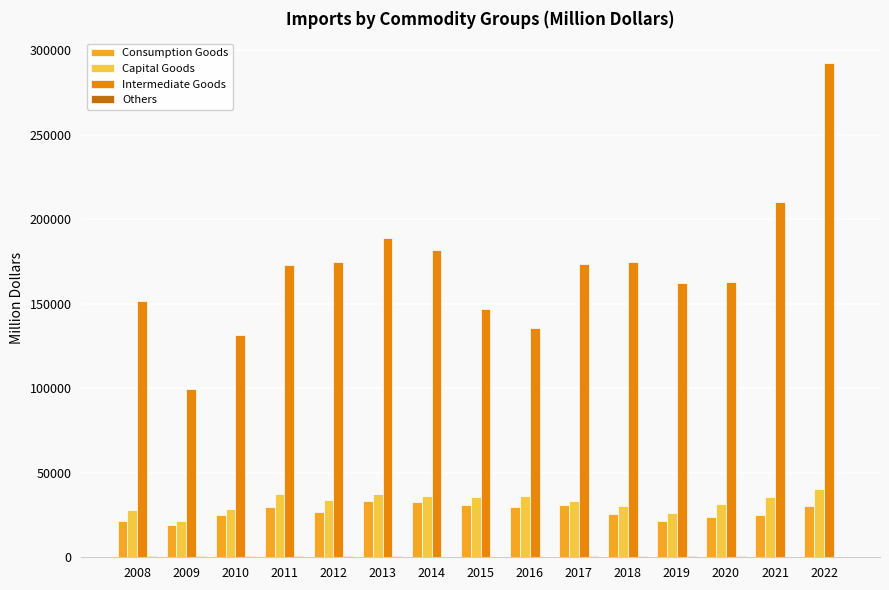

Which series changed the most between 2009 and 2018?

Intermediate Goods